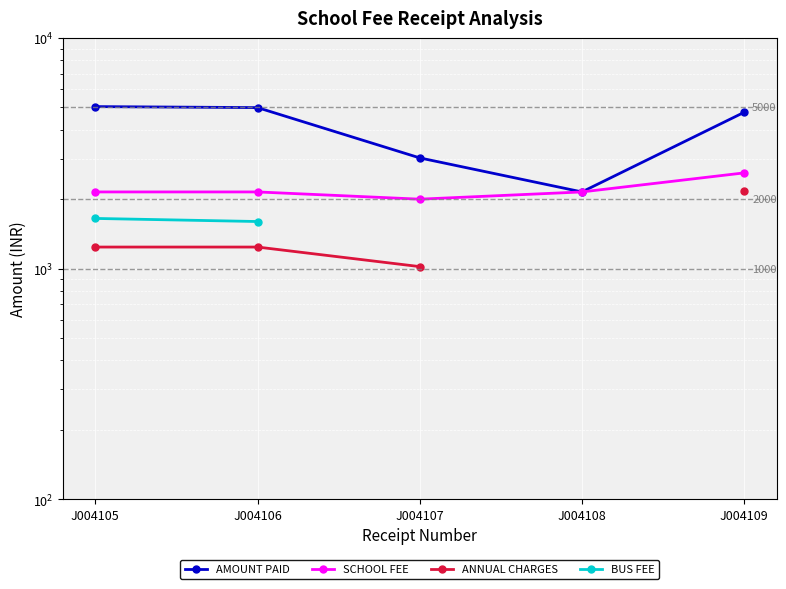

What are all the series names shown in the legend?

AMOUNT PAID, SCHOOL FEE, ANNUAL CHARGES, BUS FEE